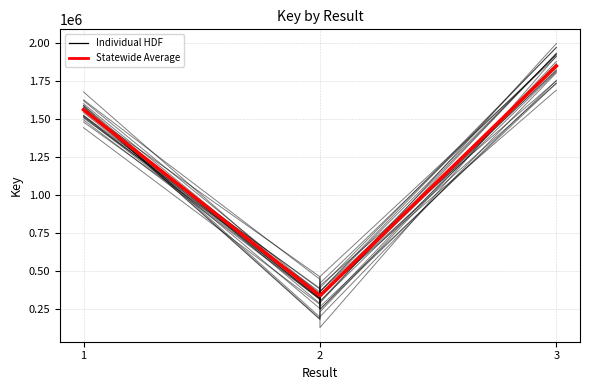

The Statewide Average series shows 2095885.4 at 1. True or false?

False